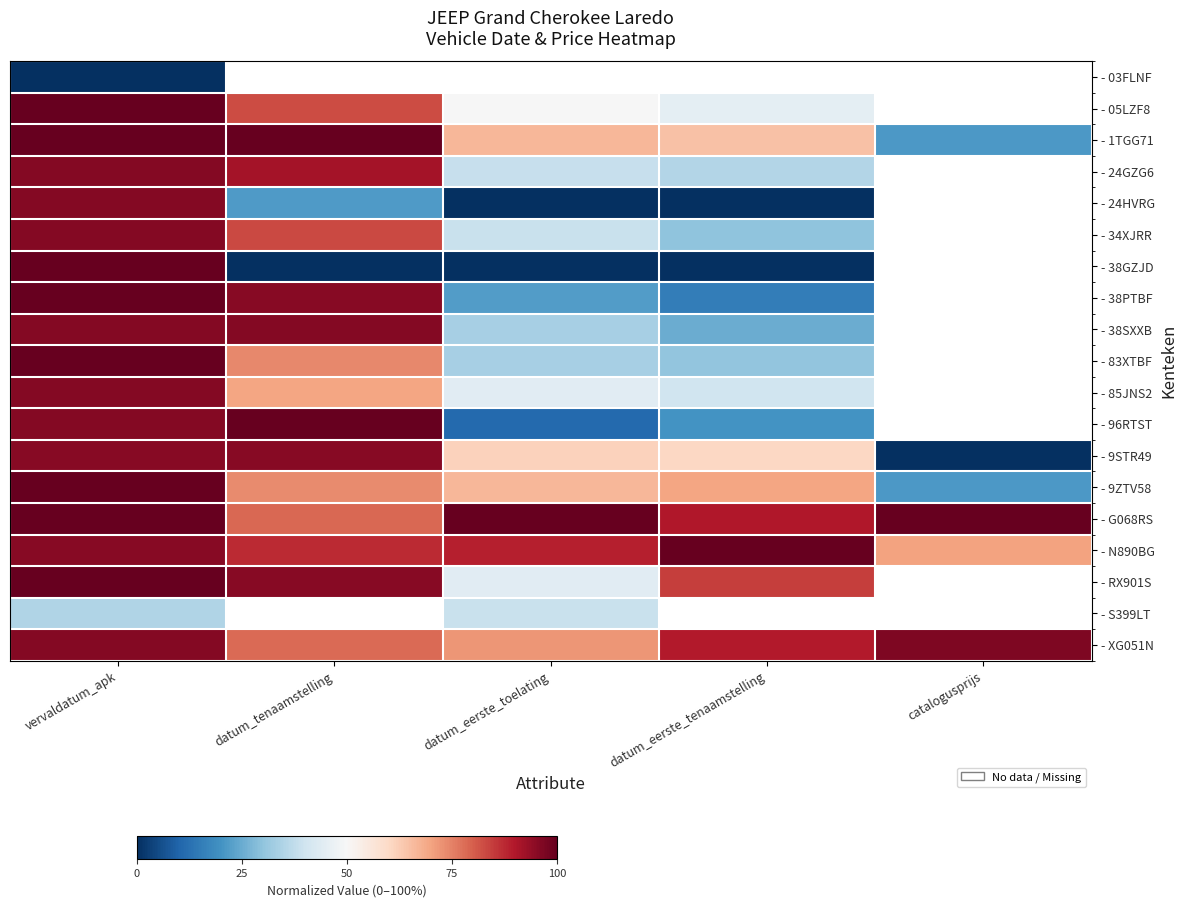

Which series has the largest range (max minus min)?

- 38GZJD